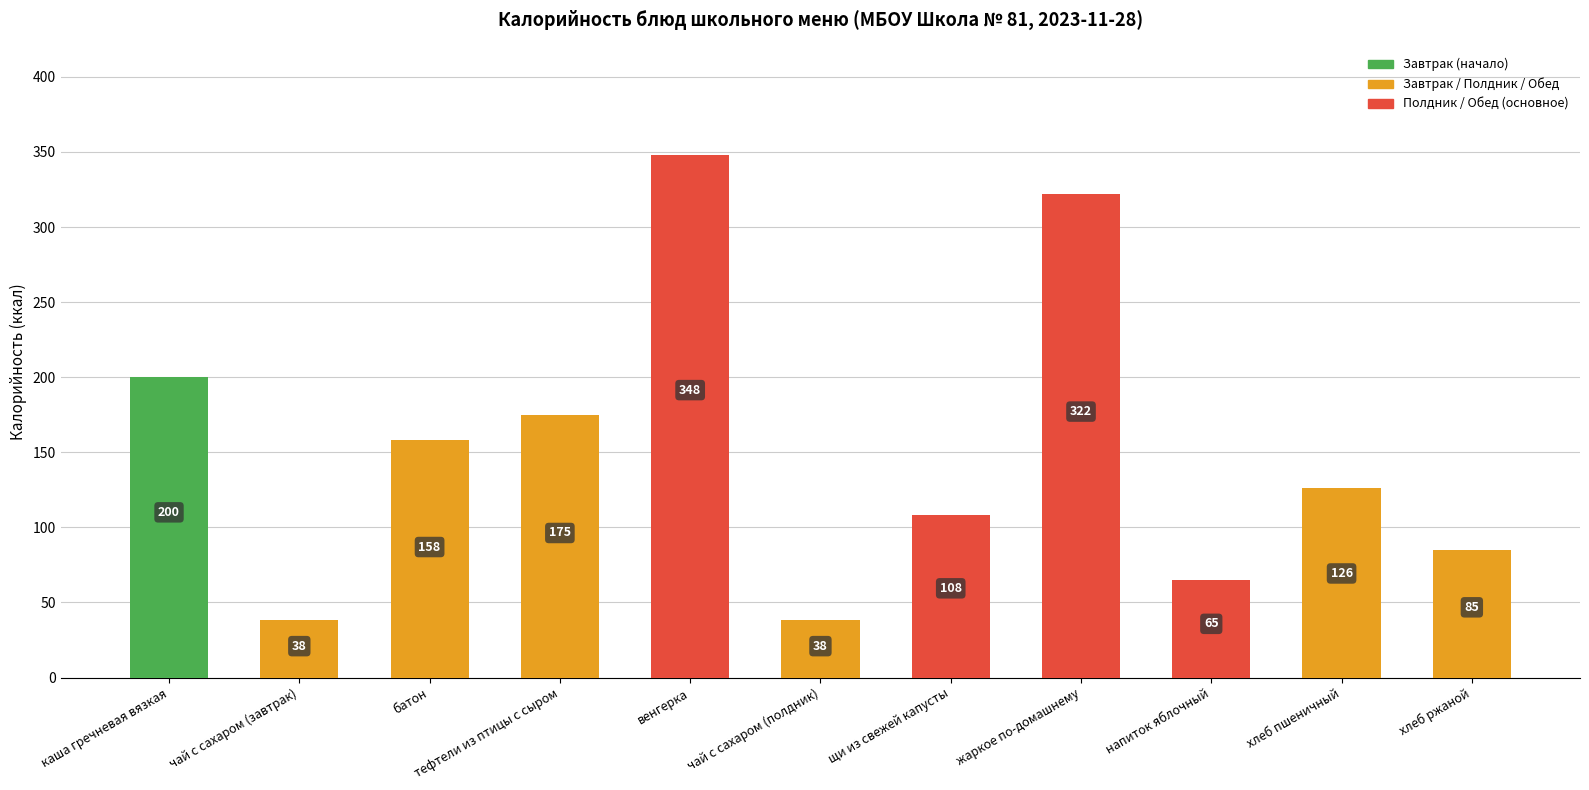

Approximately how many times larger is the value at чай с сахаром (завтрак) compared to напиток яблочный?

0.6